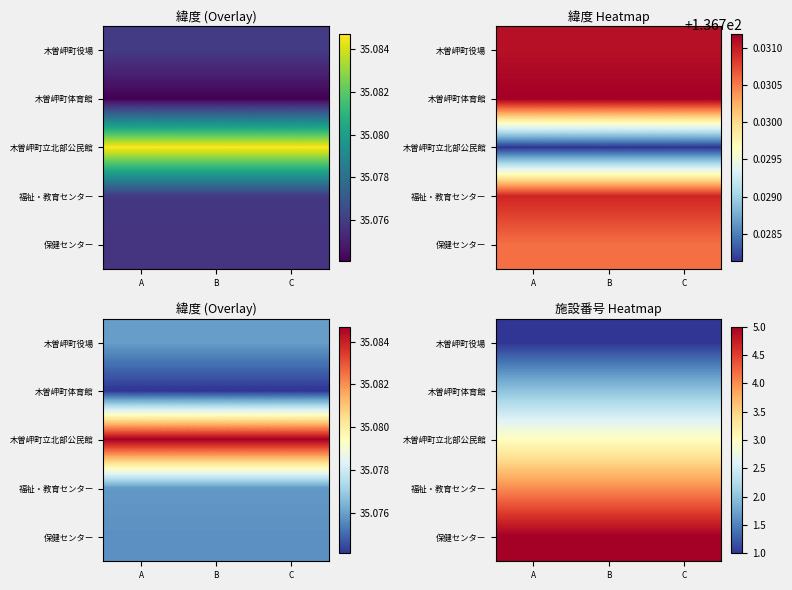

What is the spread (max minus min) of values at C?

4